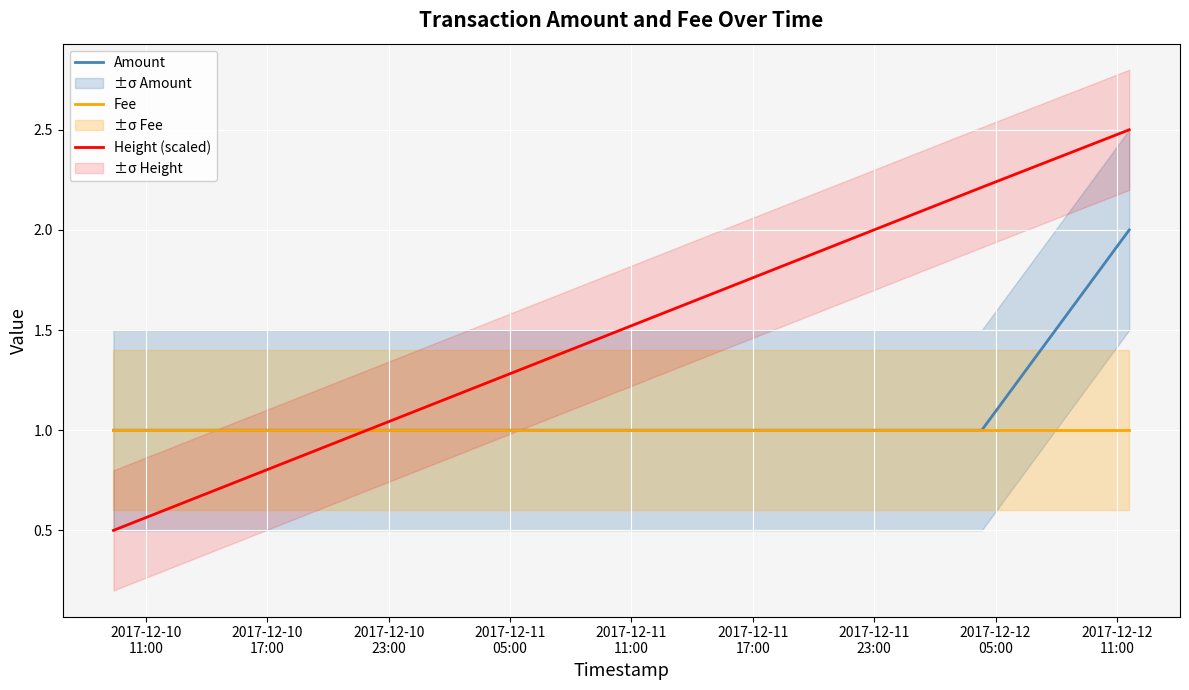

What is the value of the Amount point at the 1st from the left?

1.0